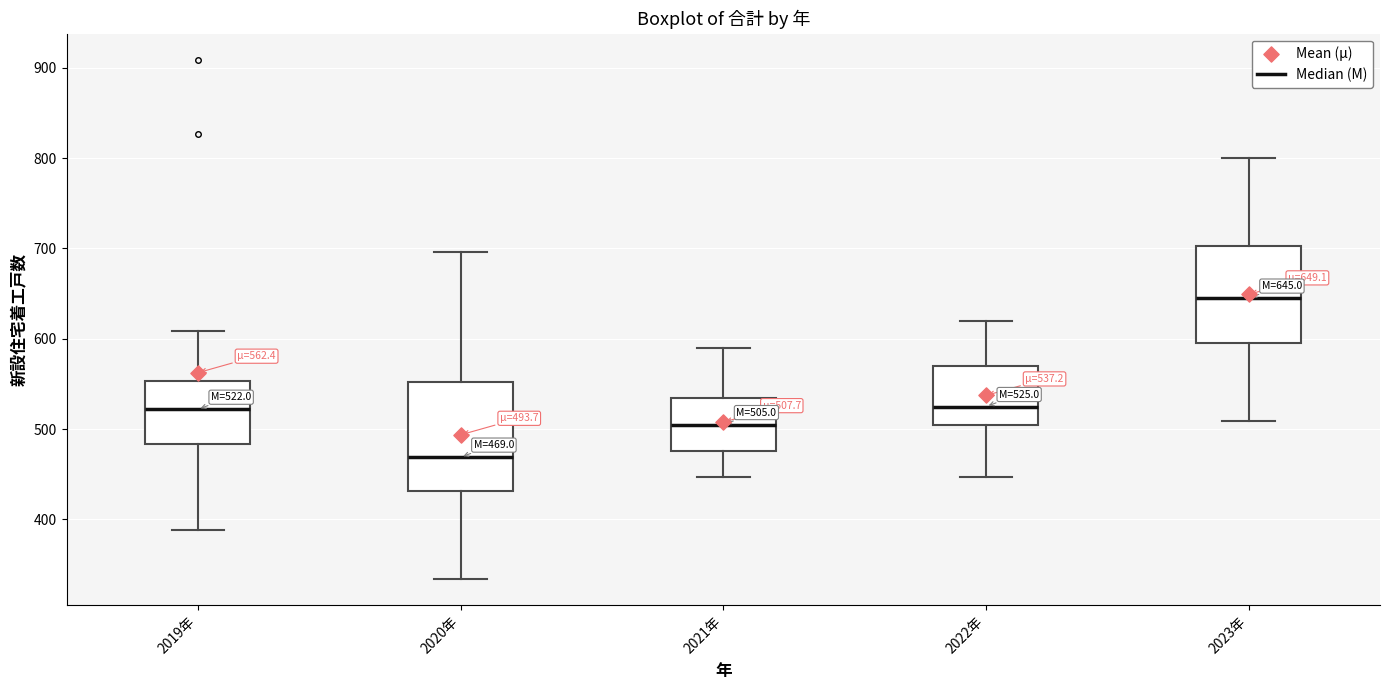

Which box has the highest median line?

2023年